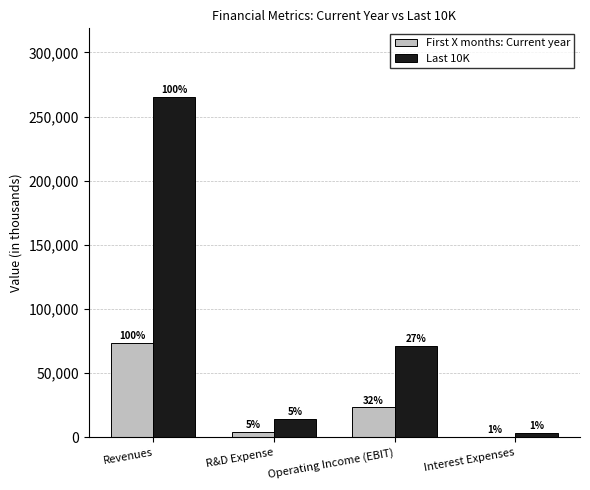

What is the total value across all series at Operating Income (EBIT)?

94244